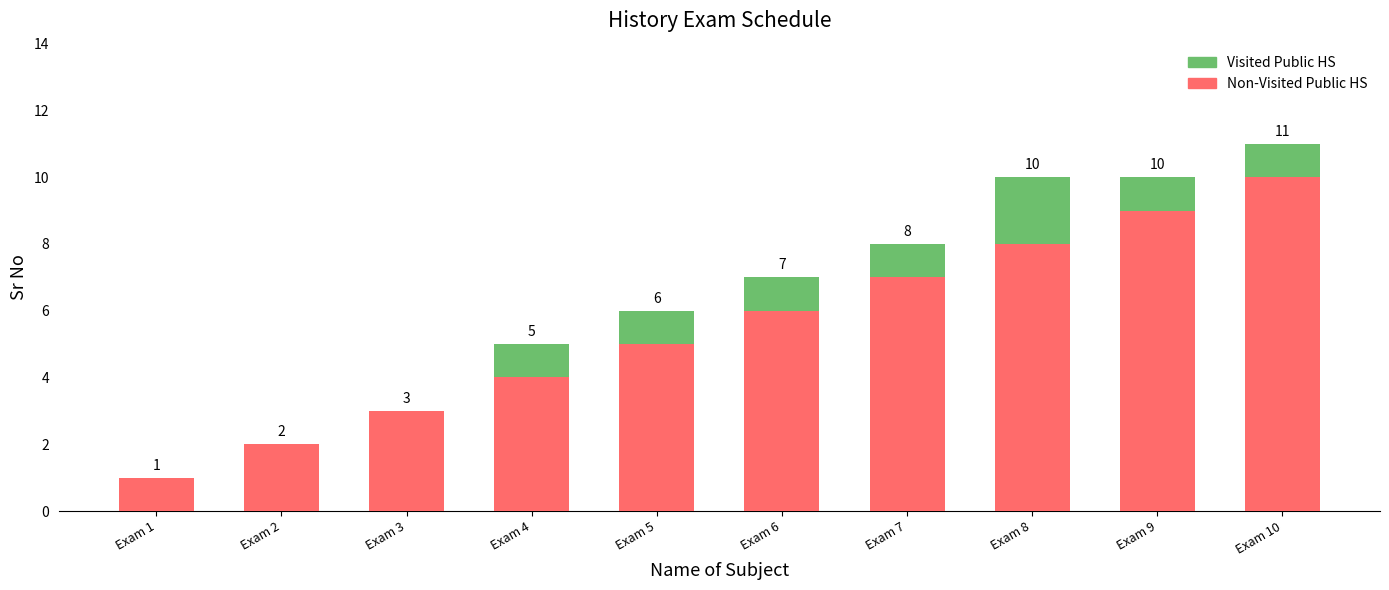

At which category is the sum across all series the highest?

Exam 10